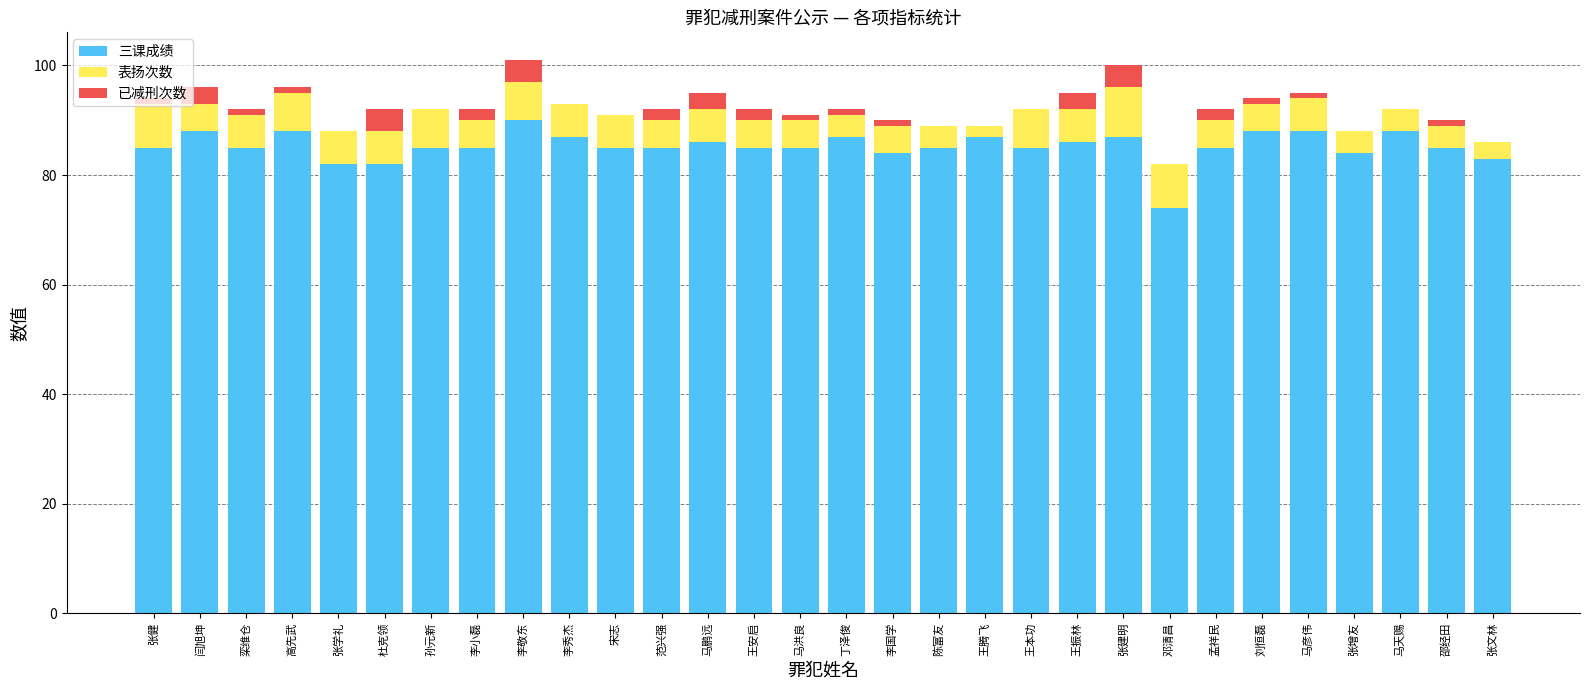

Is it true that 三课成绩 equals 36 at 闫旭坤?

False